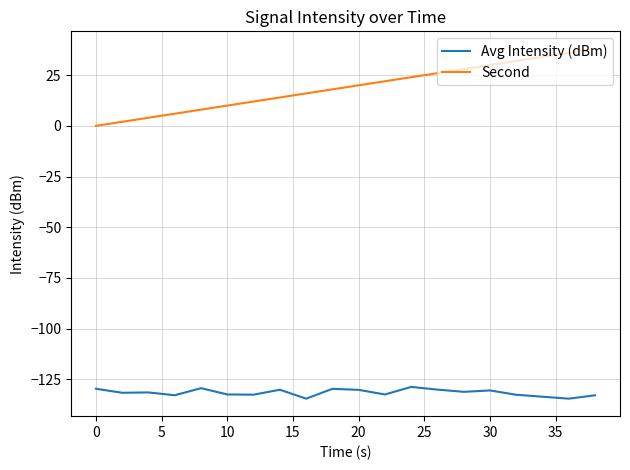

Which series has the largest total across all categories?

Second